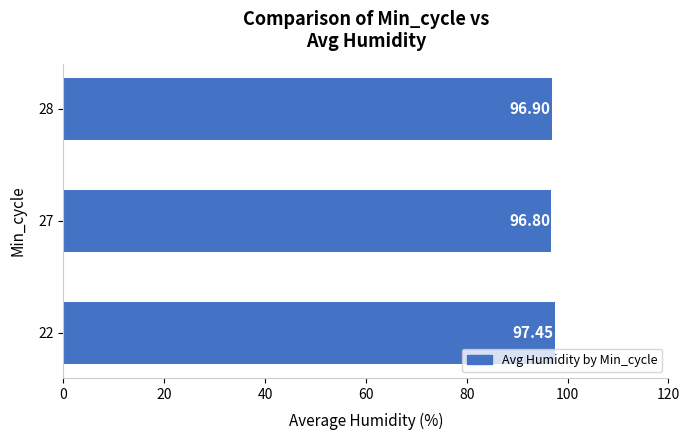

How many distinct data groups are displayed?

1